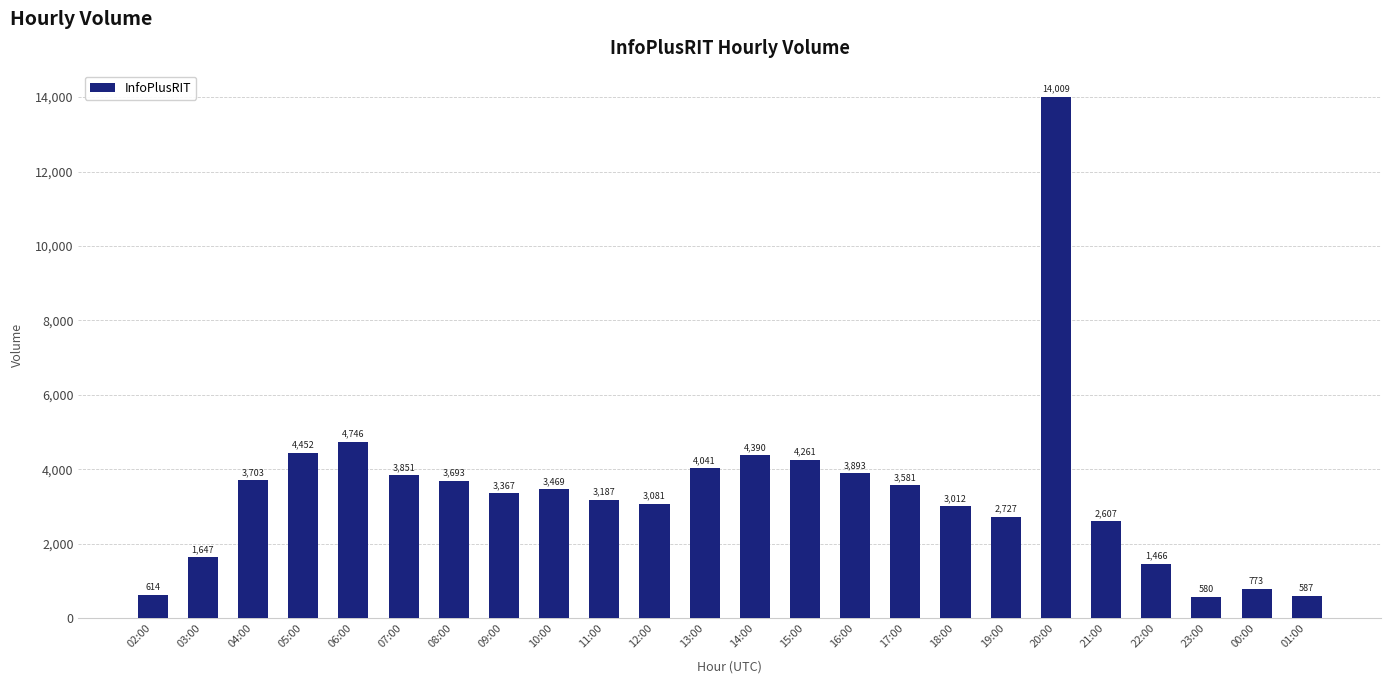

Are the bars horizontal?

No